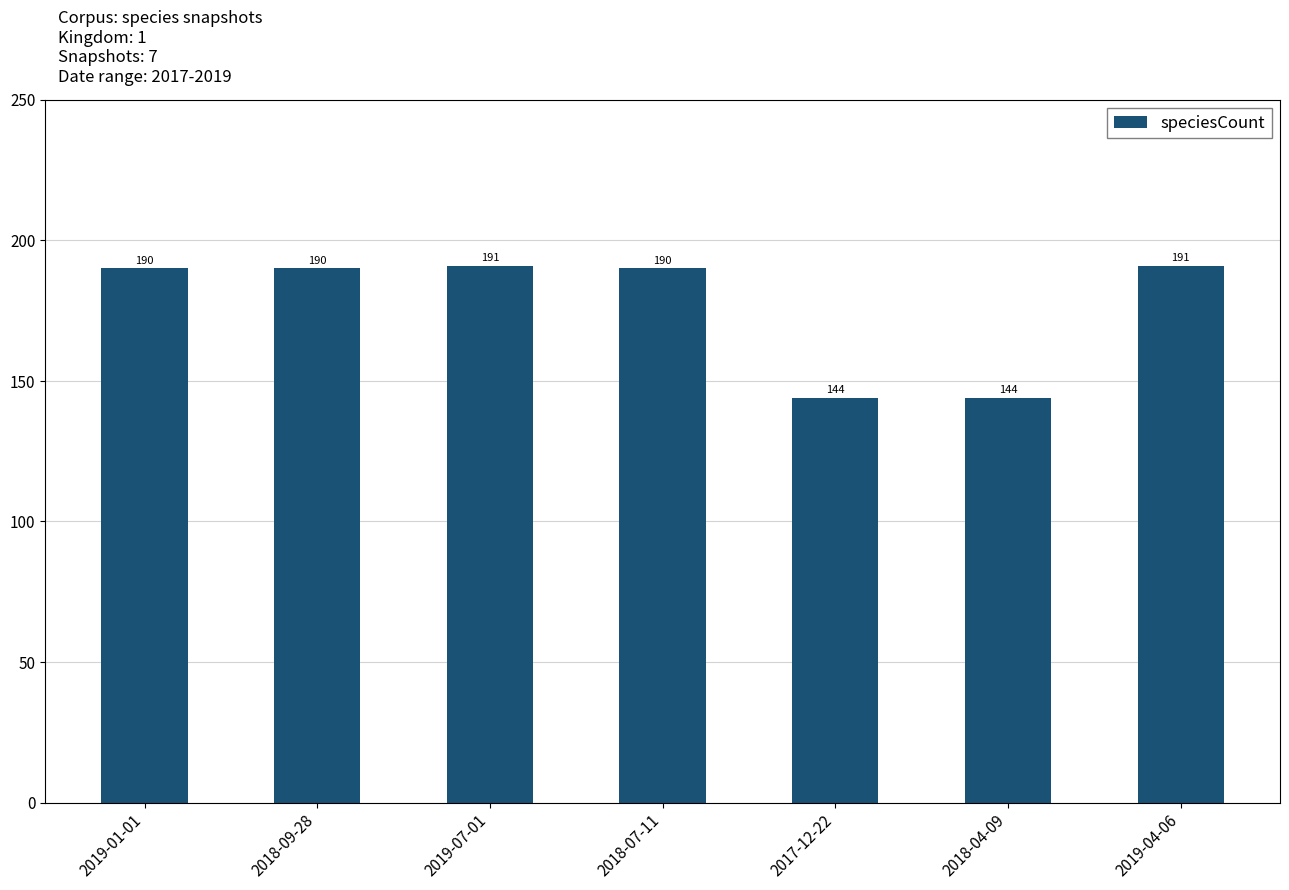

How many values are below 190?

2